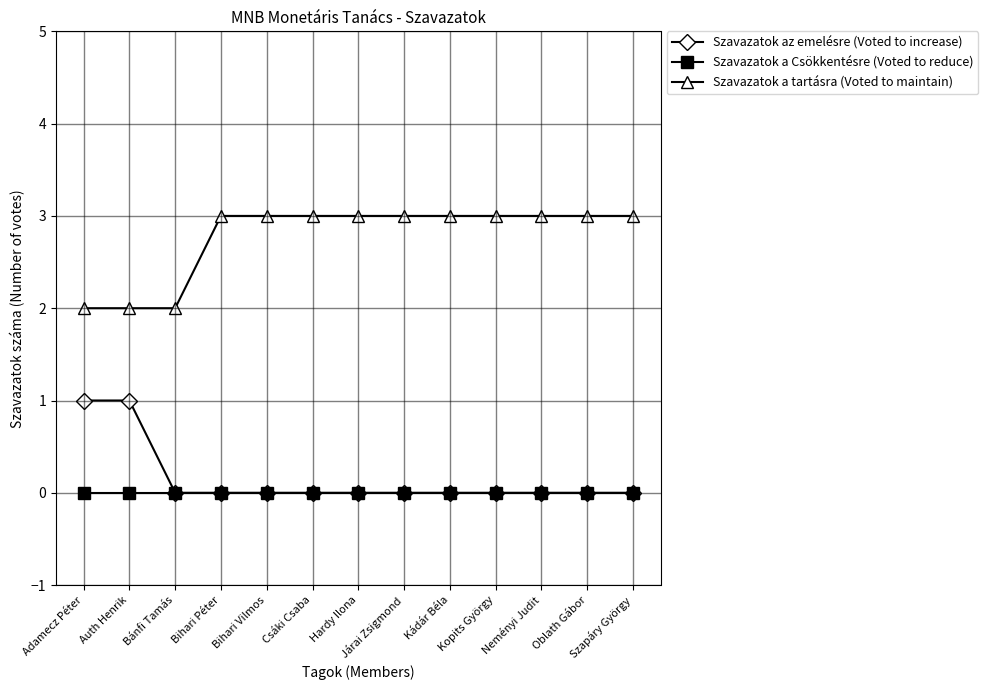

True or false: Szavazatok a tartásra (Voted to maintain) and Szavazatok az emelésre (Voted to increase) cross at least once.

False